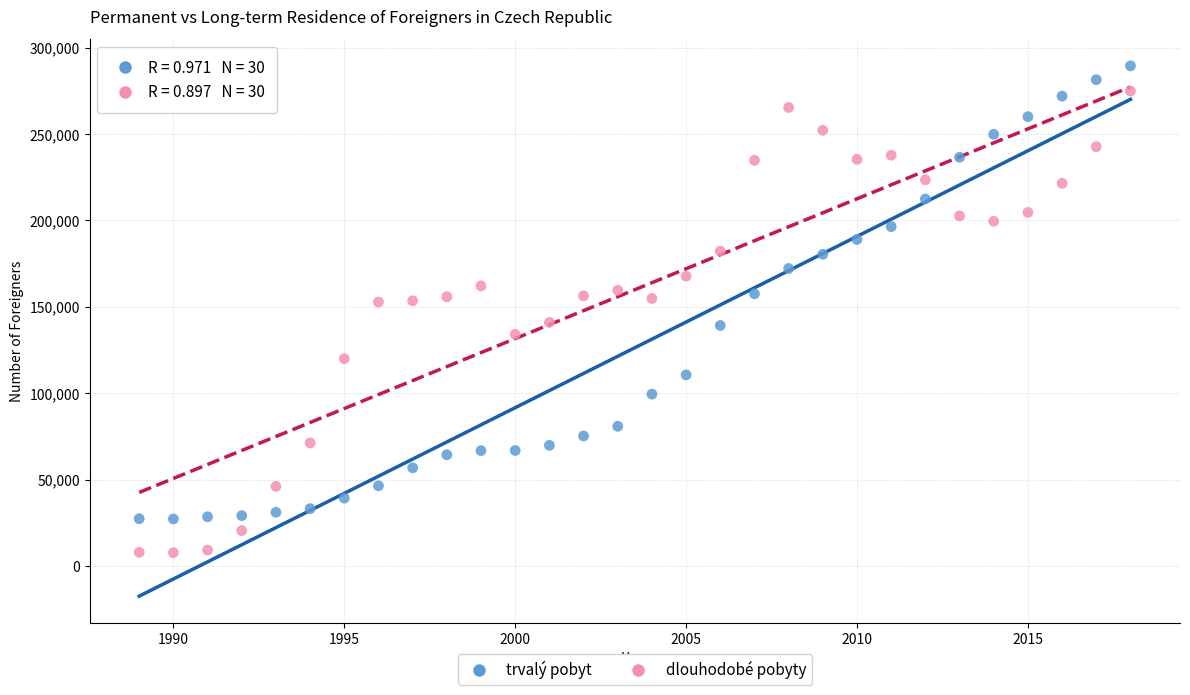

Which series reaches the maximum Y coordinate?

trvalý pobyt